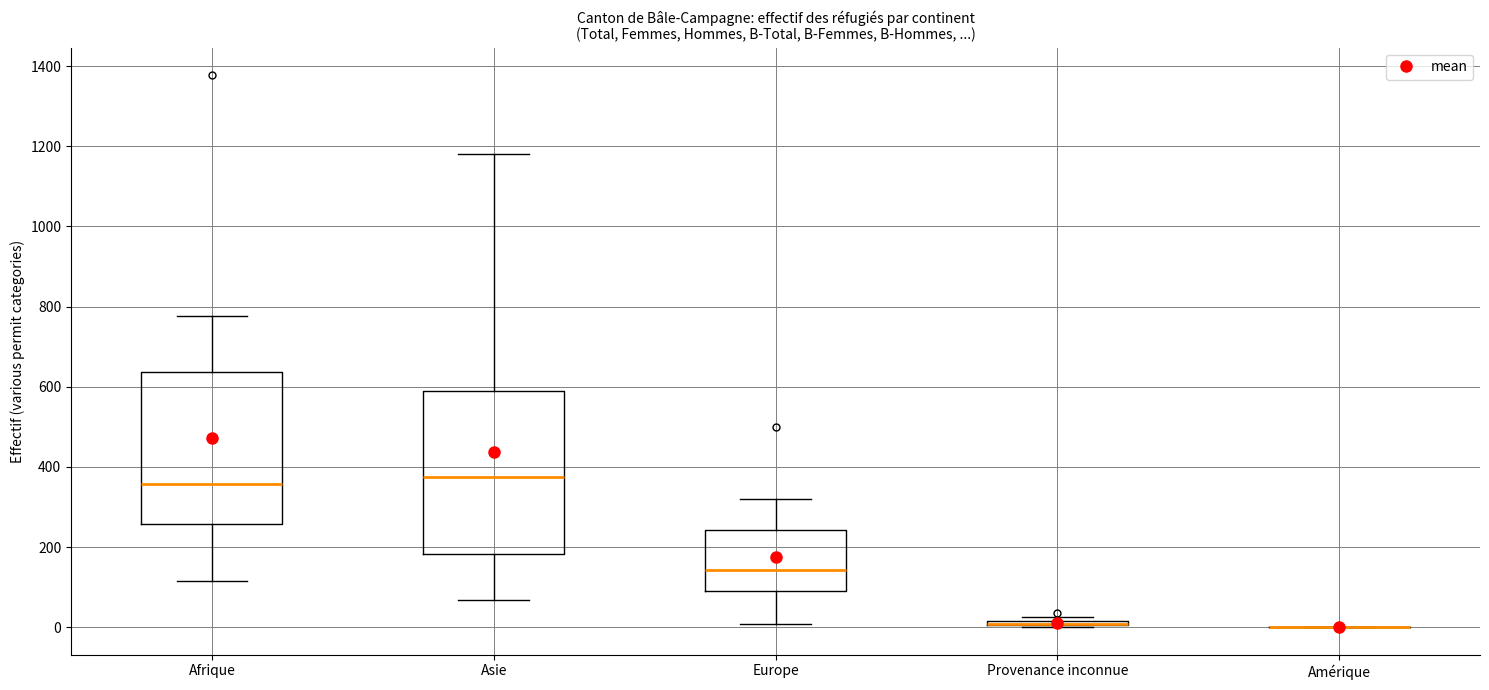

Comparing the boxes themselves (not the whiskers), which one is the tallest?

Asie